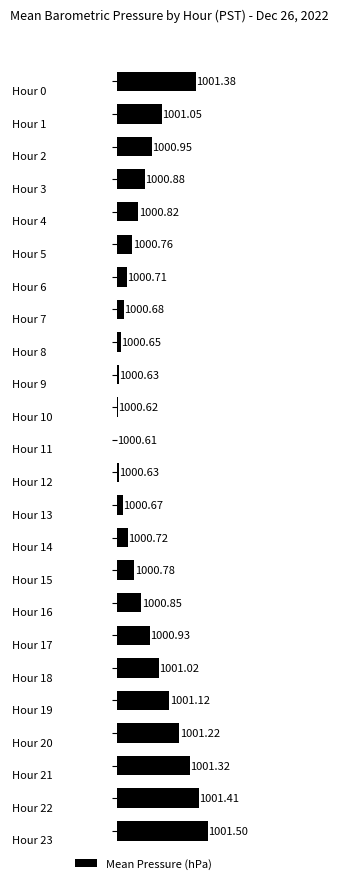

Are the bars horizontal?

Yes